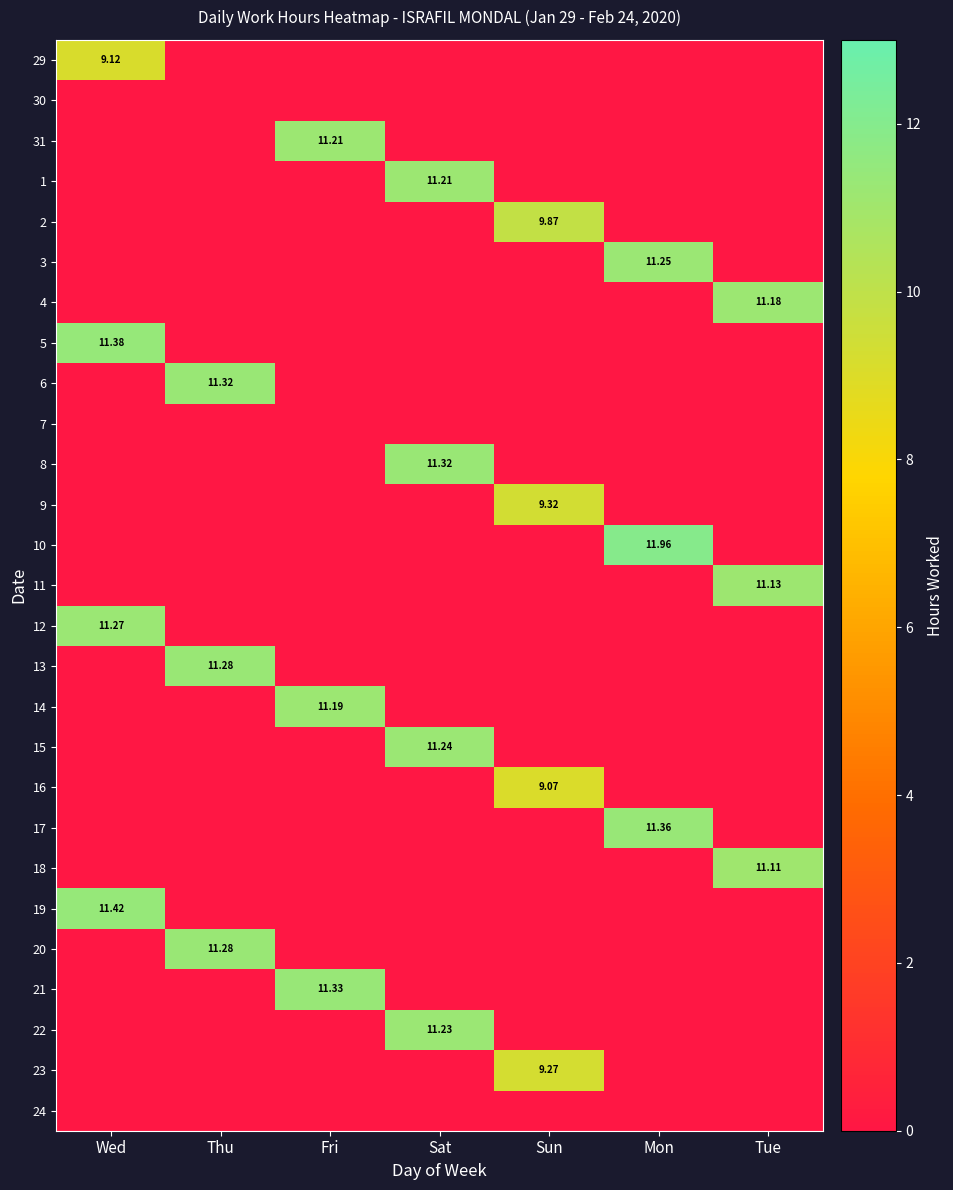

What is the difference between the highest and lowest values at Wed?

11.4